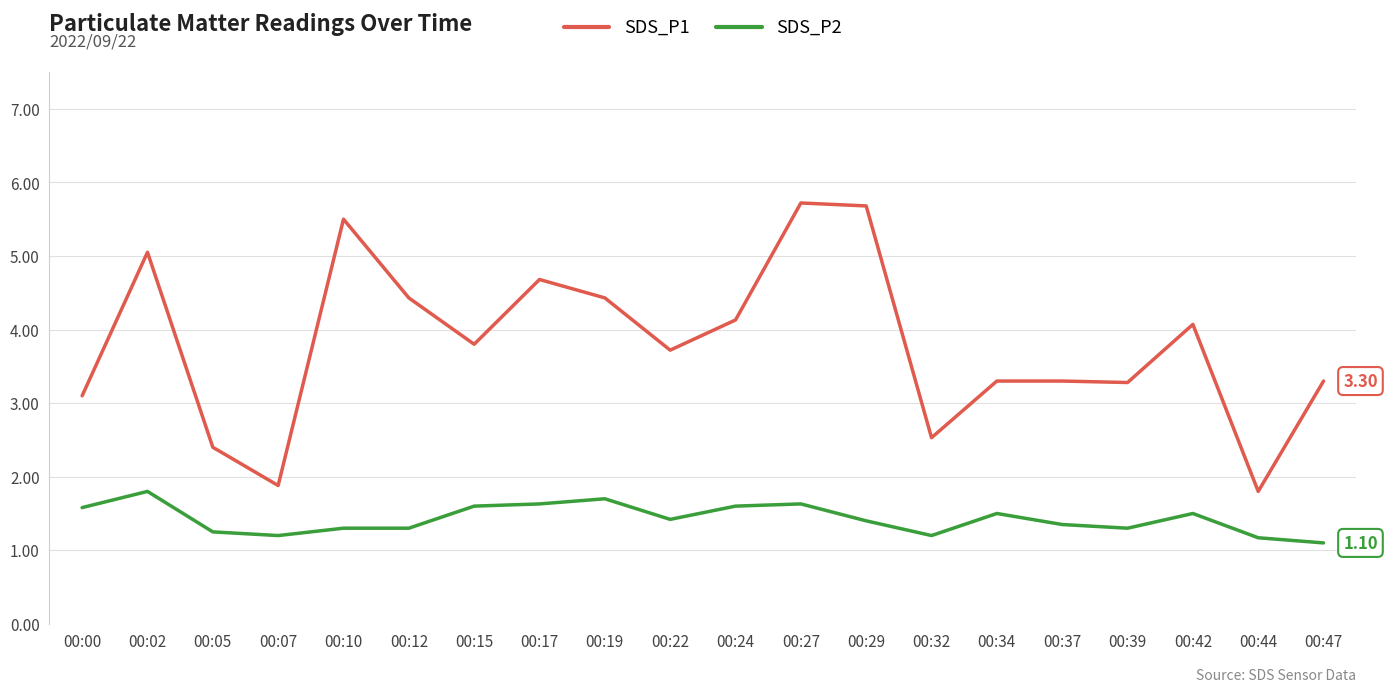

What is the minimum value shown in the chart?

1.1